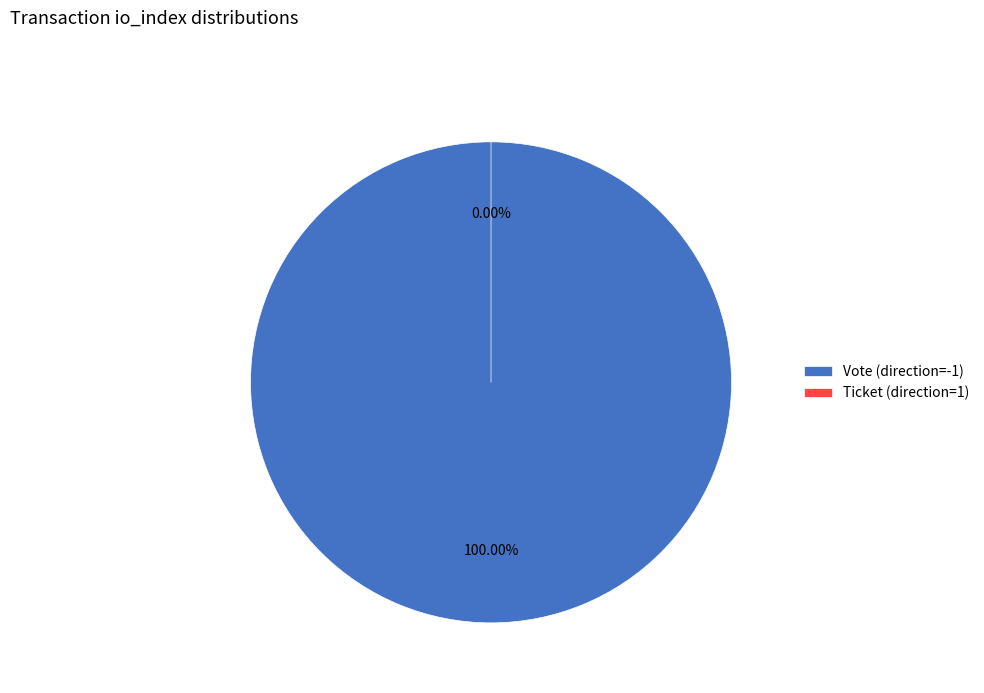

How many segments does this pie chart have?

2